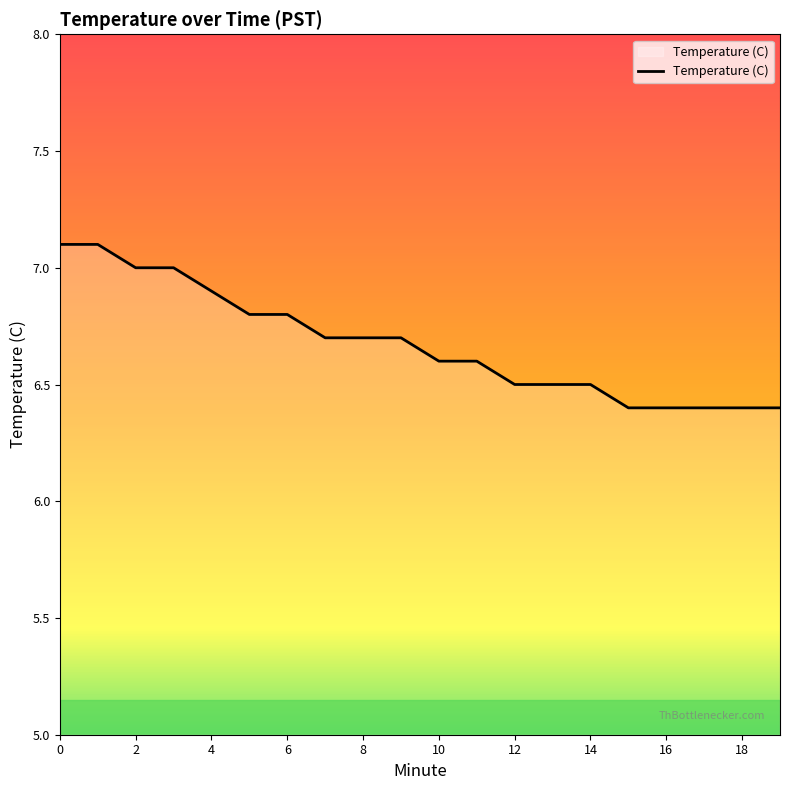

How many lines are shown in the chart?

1